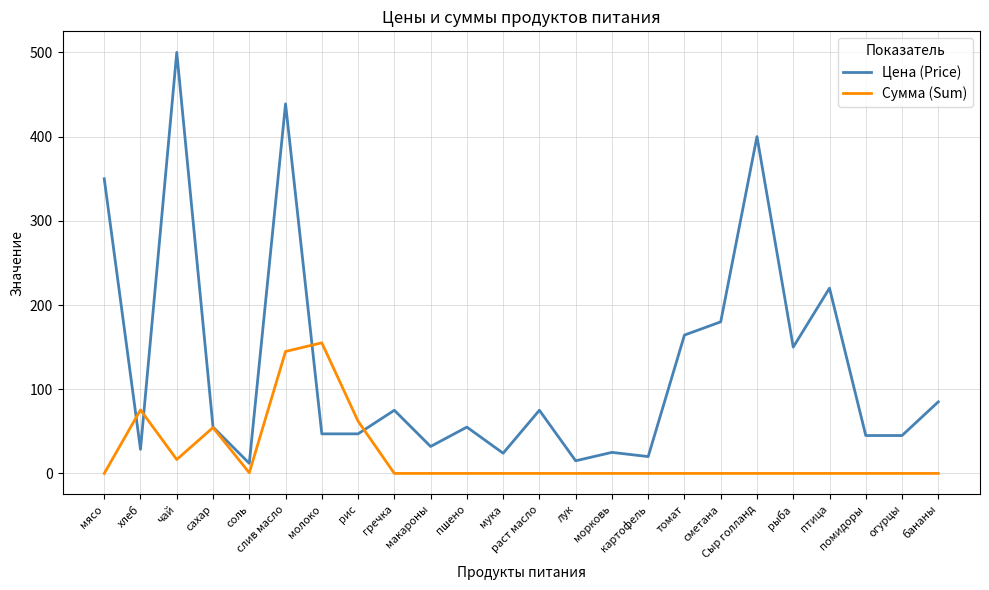

What is the maximum value for Сумма (Sum)?

155.1